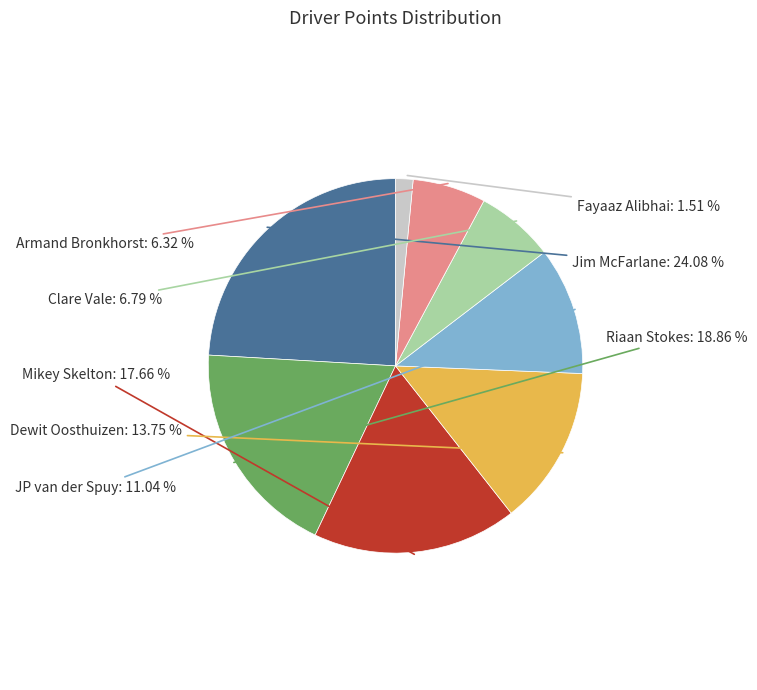

Is there a majority slice in this chart?

No